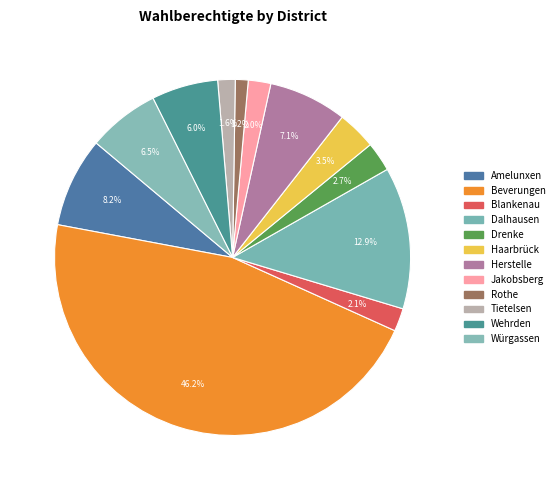

Which category has the biggest portion of the pie?

Beverungen